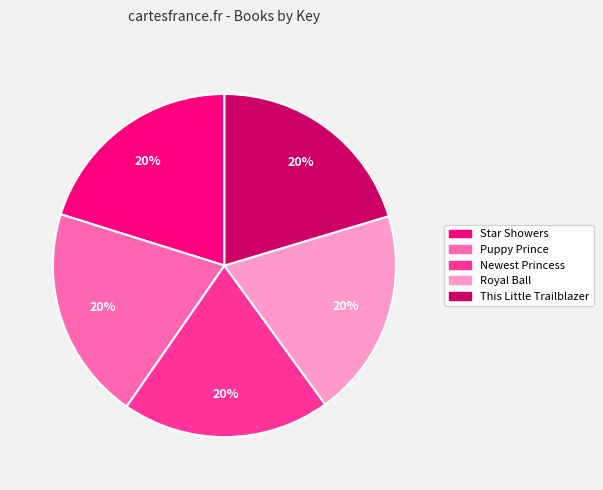

Does Star Showers account for over 50% of the chart?

No